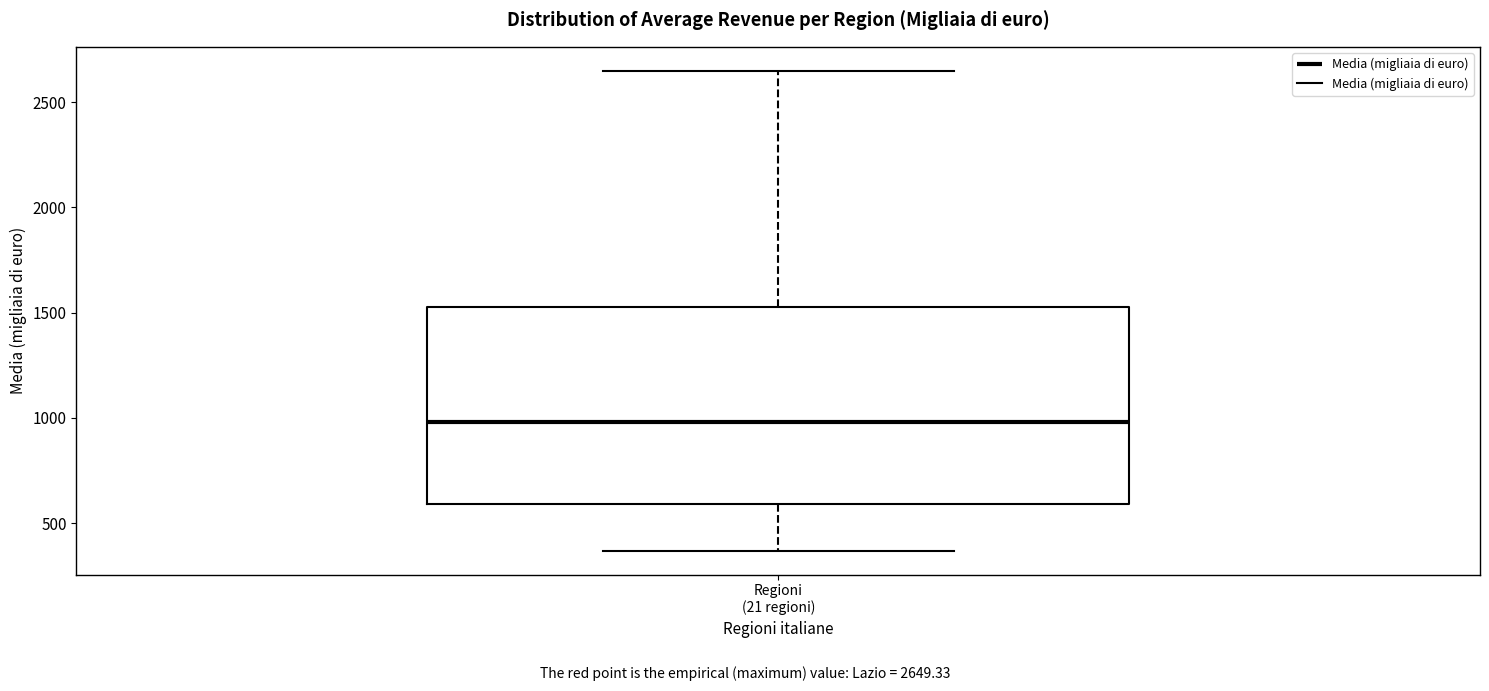

Where is the upper edge of the box for Regioni (21 regioni) on the y-axis? The values are not printed on the chart, so give them approximately, as read against the axis.

1550